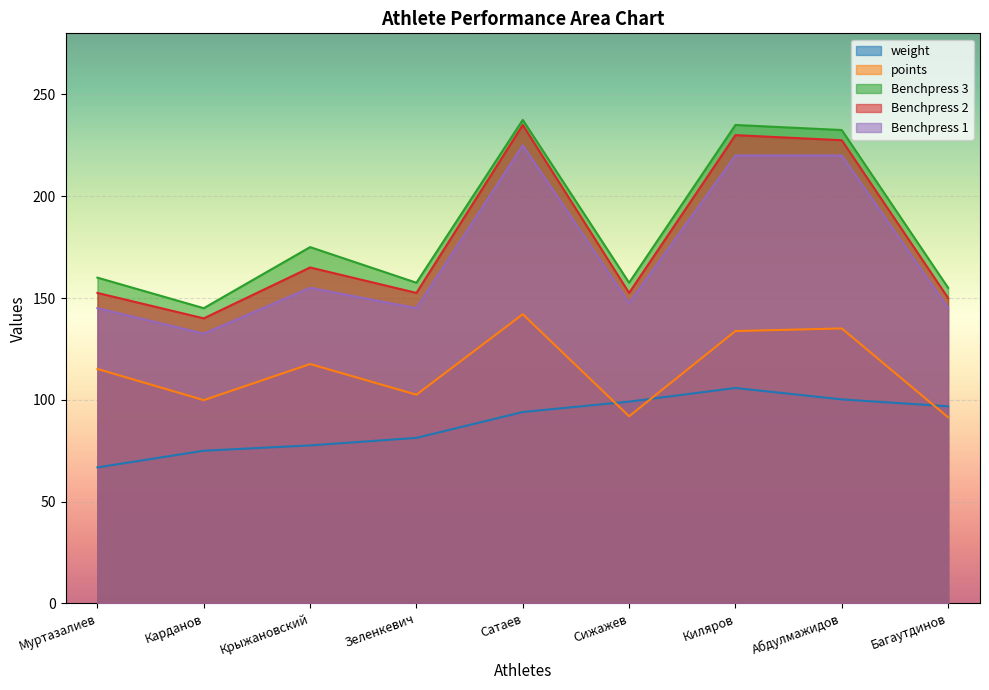

What is the sum of all points values?

1029.2